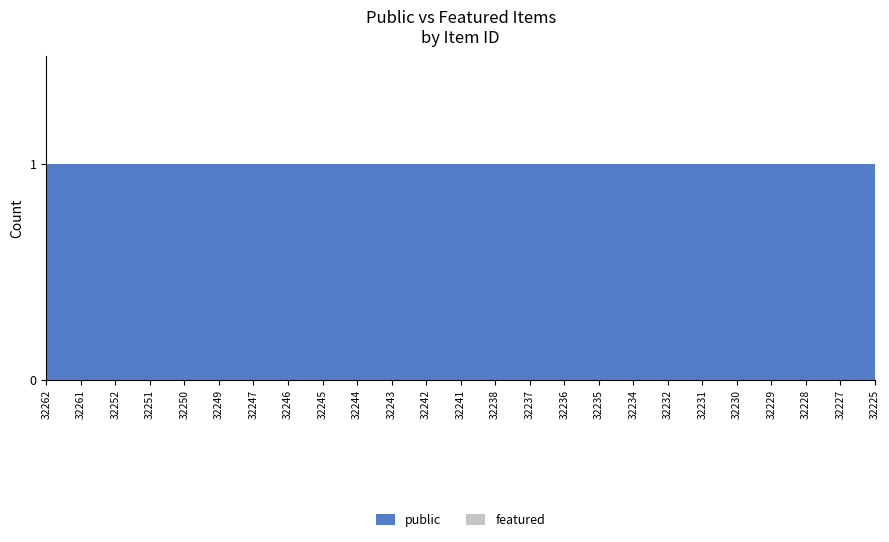

Reading right to left, transcribe all the data shown in this chart.

public: 32225=1	32227=1	32228=1	32229=1	32230=1	32231=1	32232=1	32234=1	32235=1	32236=1	32237=1	32238=1	32241=1	32242=1	32243=1	32244=1	32245=1	32246=1	32247=1	32249=1	32250=1	32251=1	32252=1	32261=1	32262=1
featured: 32225=0	32227=0	32228=0	32229=0	32230=0	32231=0	32232=0	32234=0	32235=0	32236=0	32237=0	32238=0	32241=0	32242=0	32243=0	32244=0	32245=0	32246=0	32247=0	32249=0	32250=0	32251=0	32252=0	32261=0	32262=0